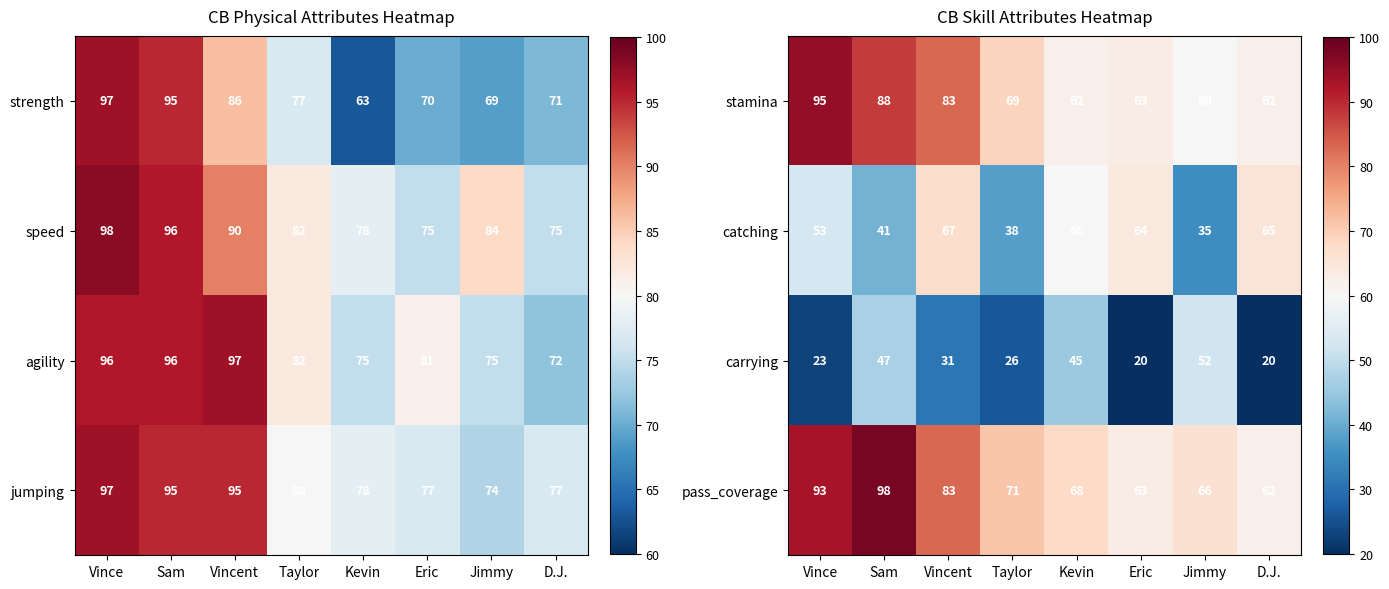

The carrying series shows 26 at Taylor. True or false?

True